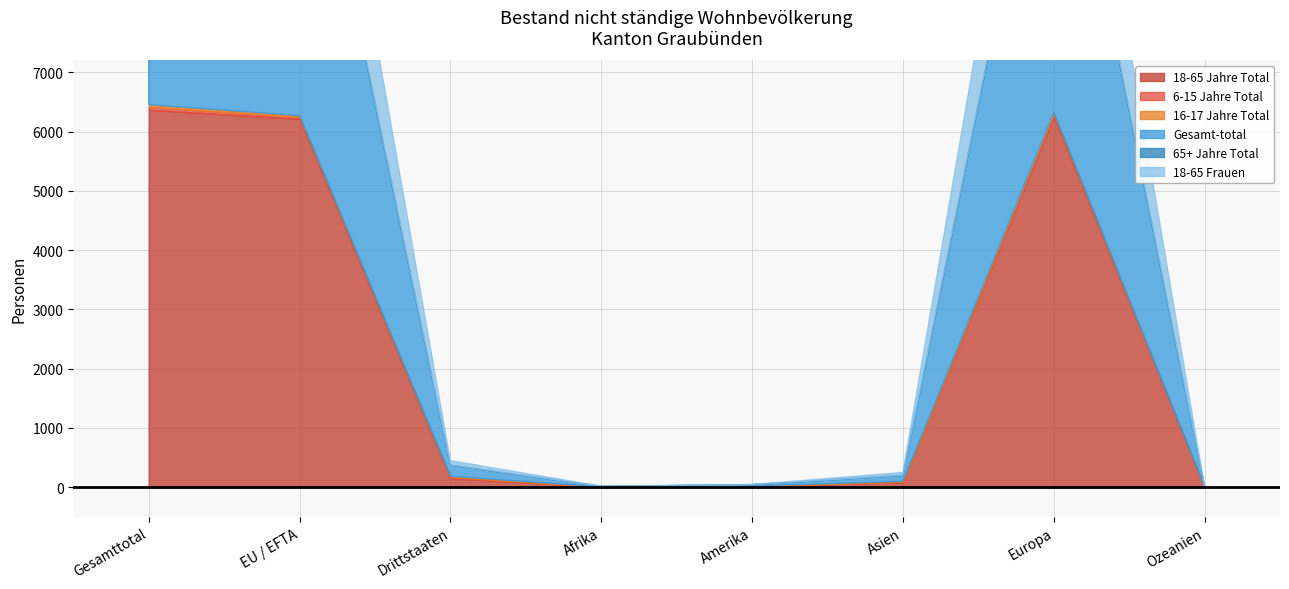

How many values in the 18-65 Frauen series are below 74?

4